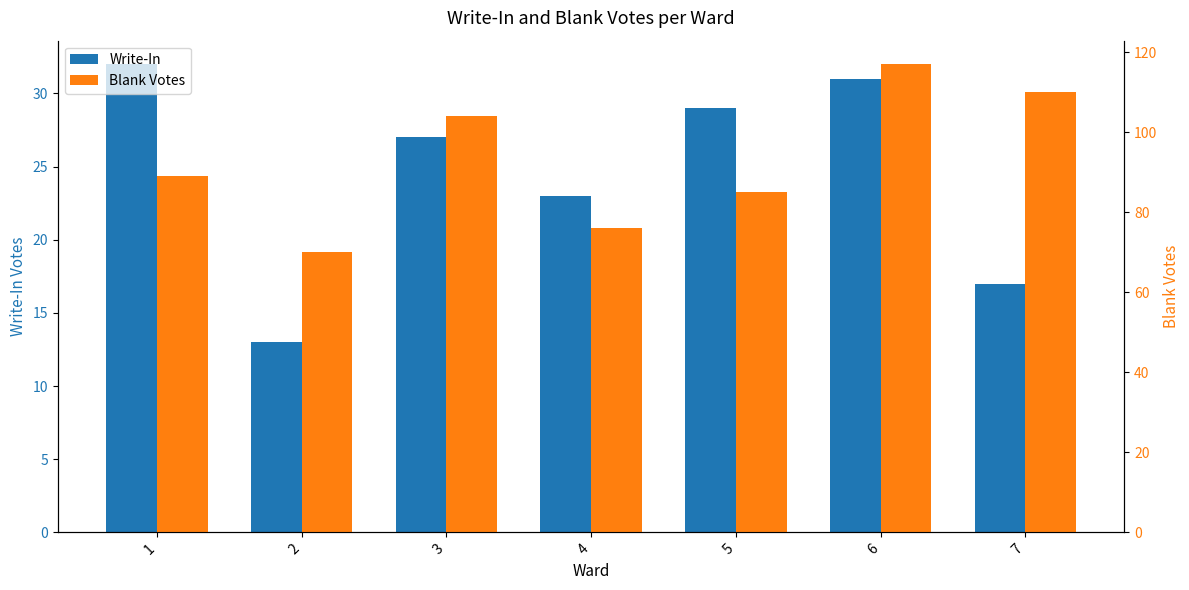

Count the number of categories in the chart.

7